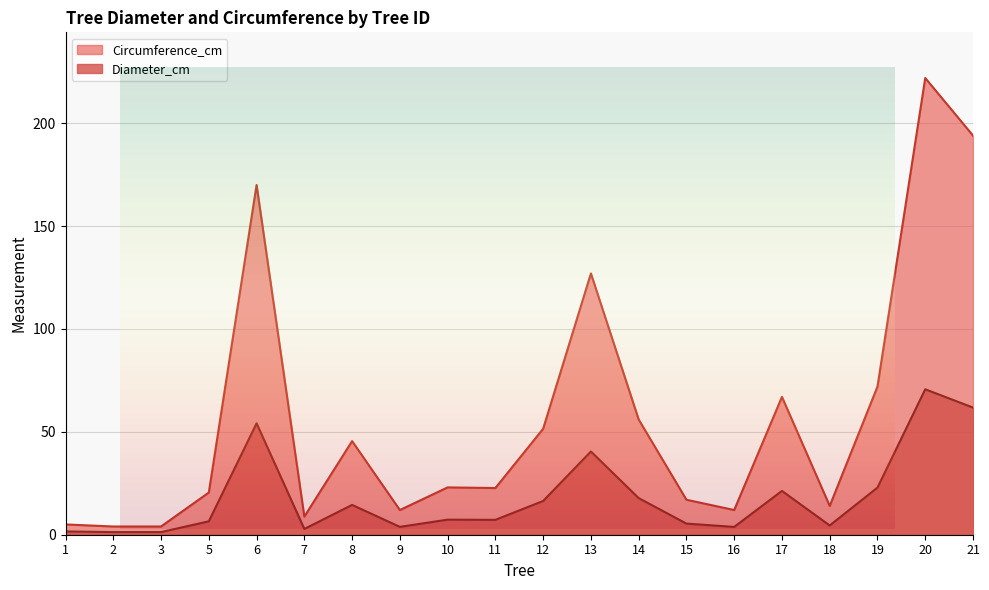

What are all the series names shown in the legend?

Circumference_cm, Diameter_cm